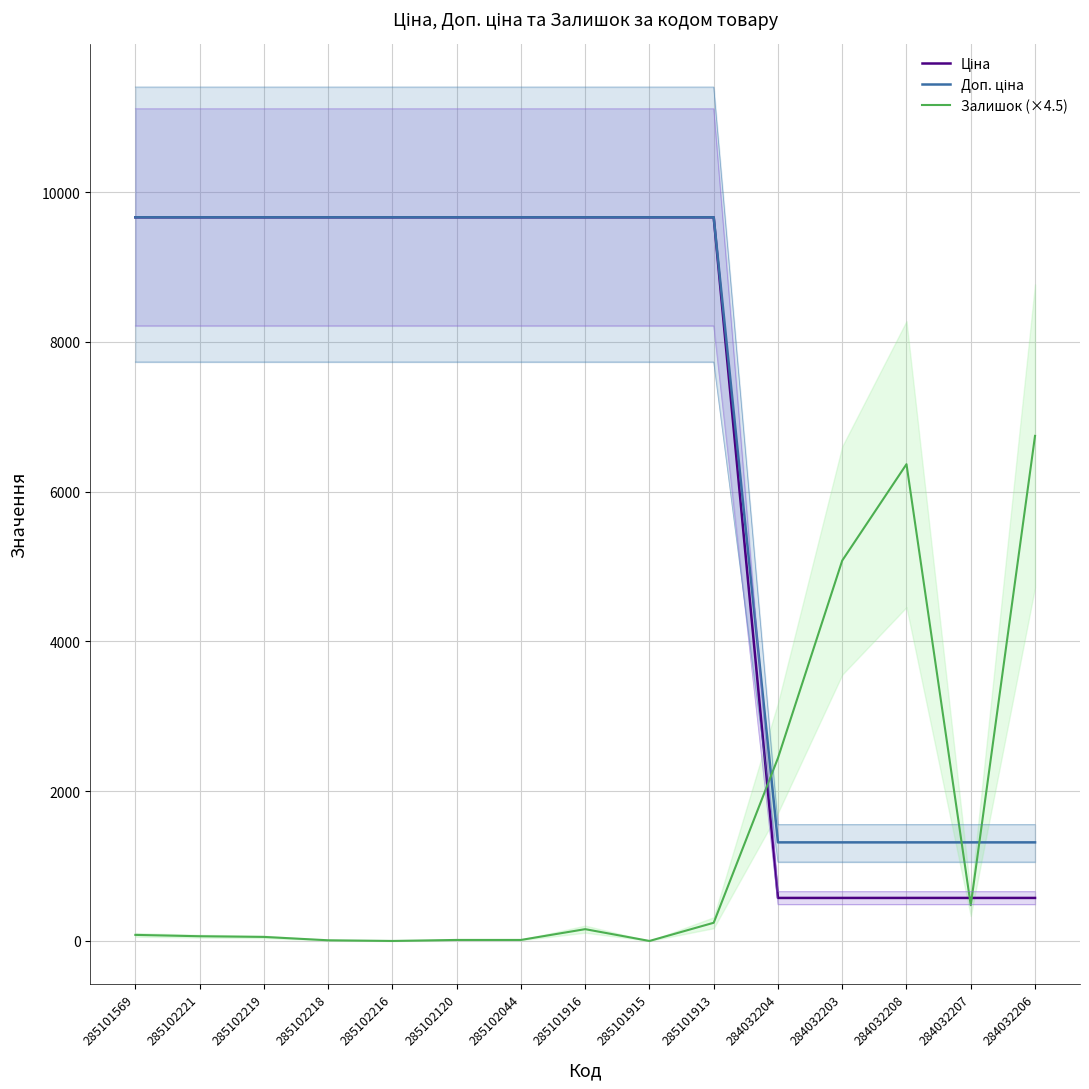

What is the label of the 15th point from the right?

285101569